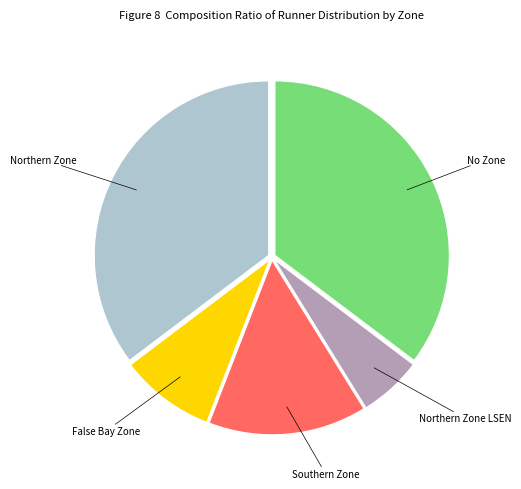

Is it true that False Bay Zone is 20% of the pie?

False